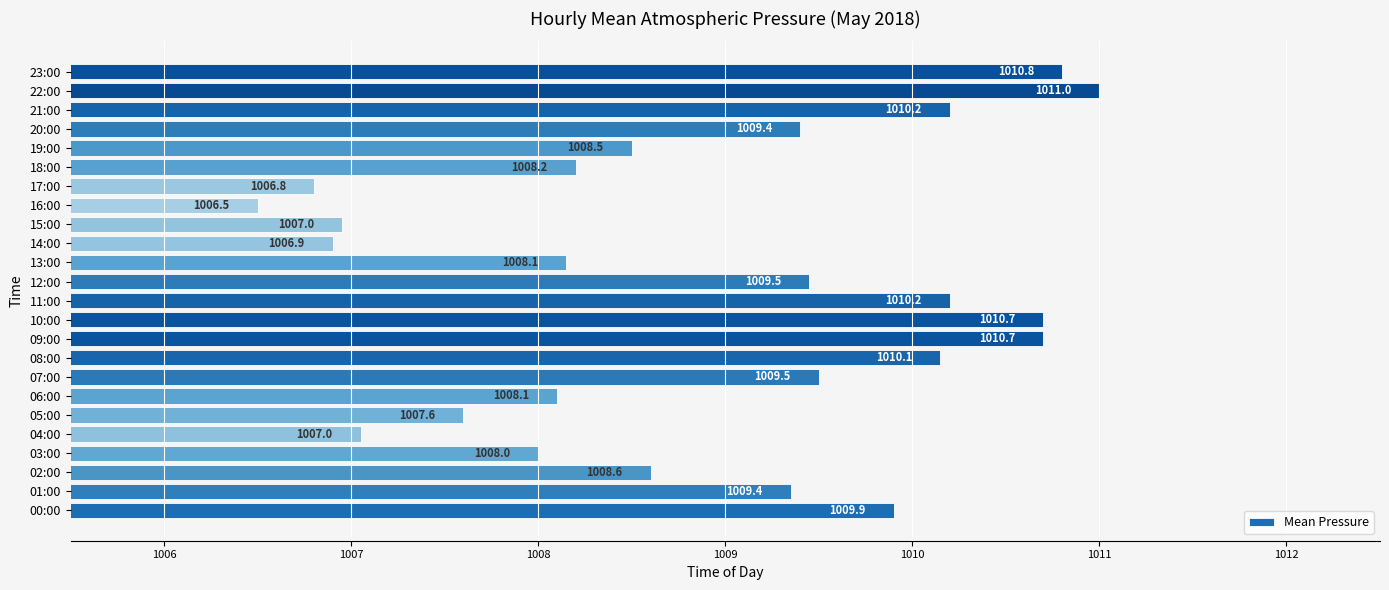

Between 09:00 and 02:00, which is larger?

09:00